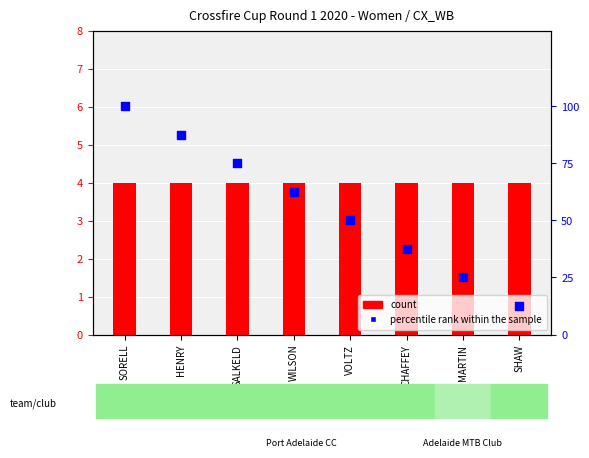

At which category is the sum across all series the highest?

SORELL